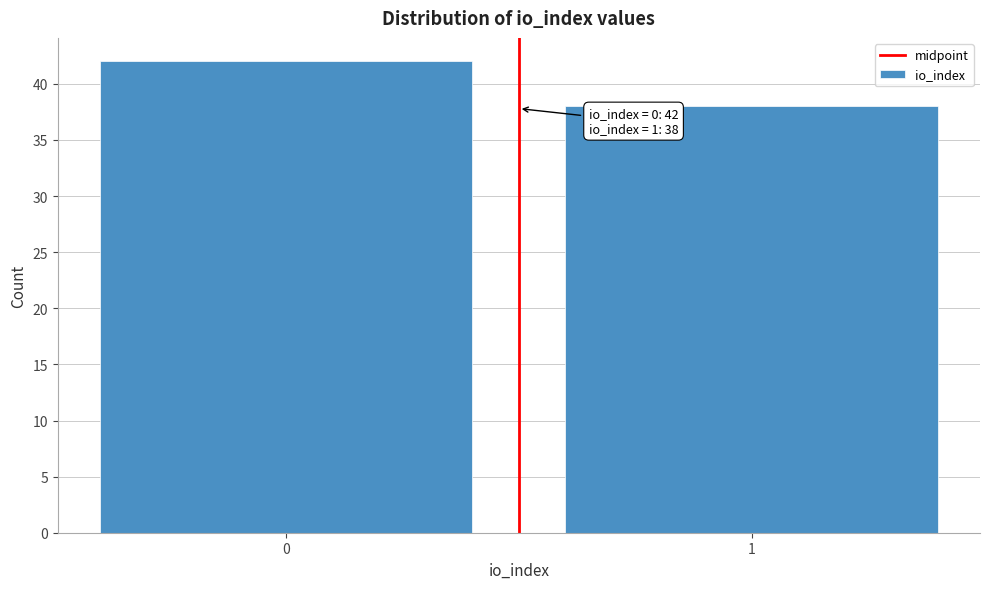

Reading left to right, extract all data points from this chart.

0=42	1=38